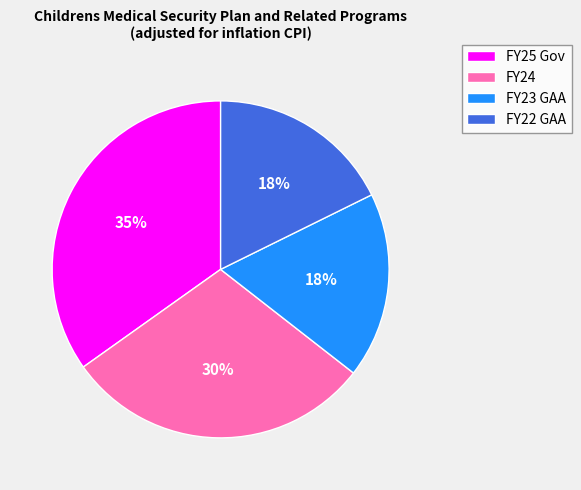

Is FY24 the majority of the pie?

No